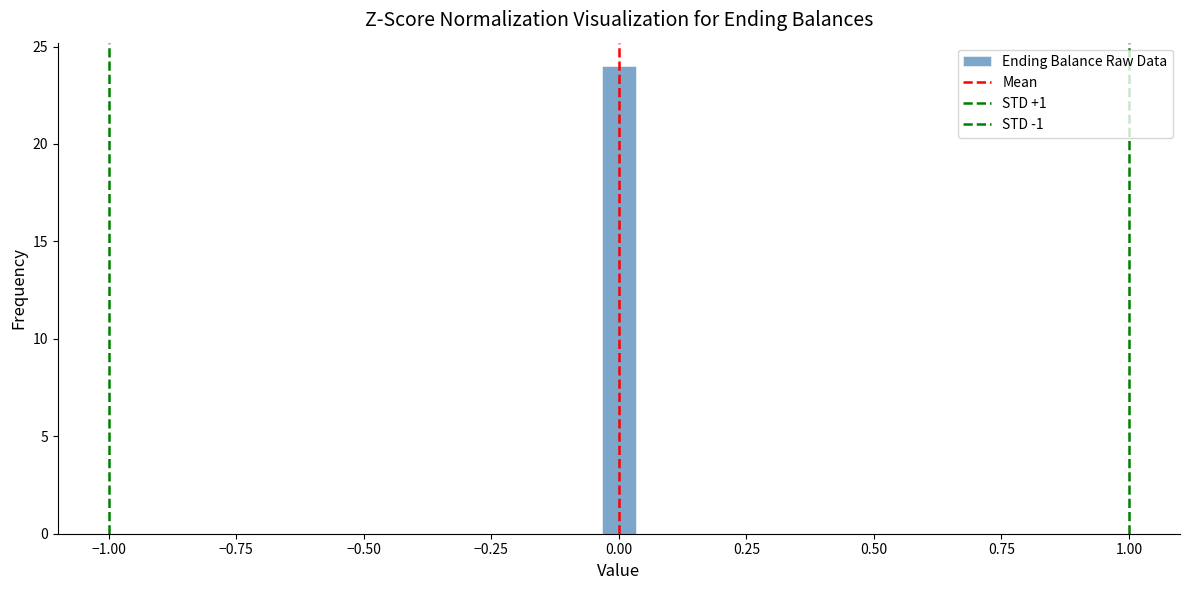

Around what value on the x-axis is the tallest bar? Give the approximate position of its centre, as read against the axis.

0.00